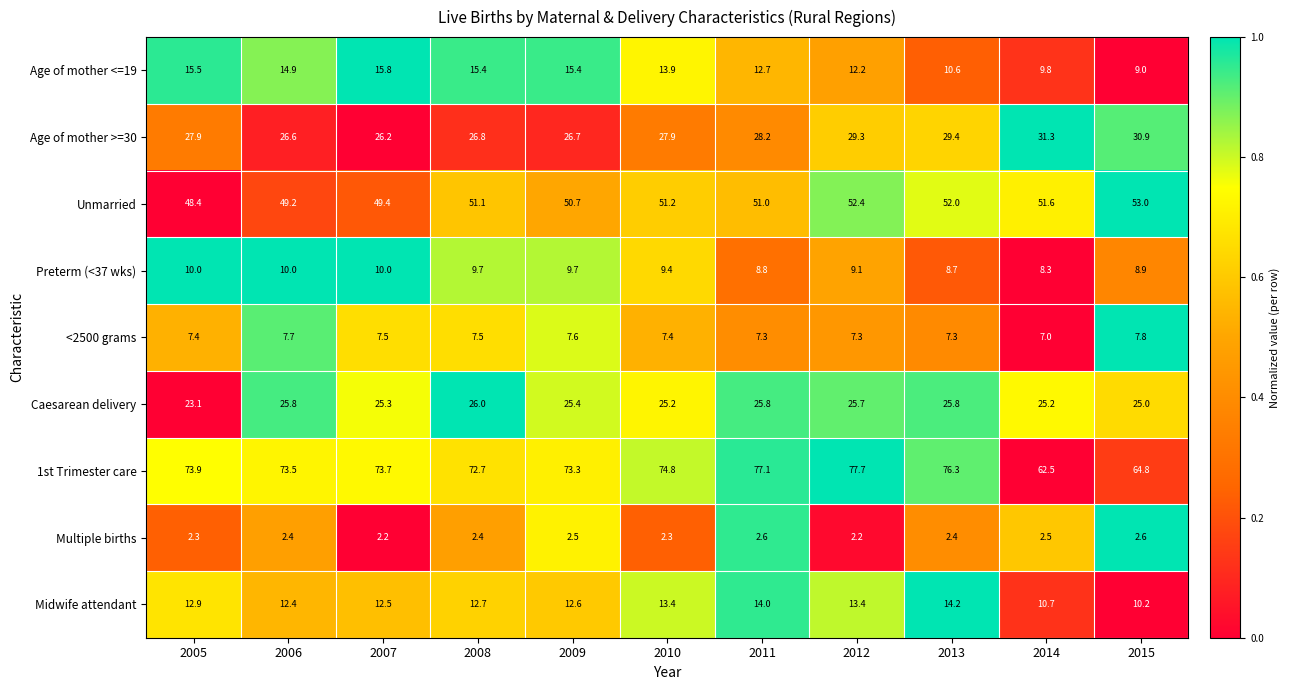

Which category has the lowest value in the Caesarean delivery series?

2005